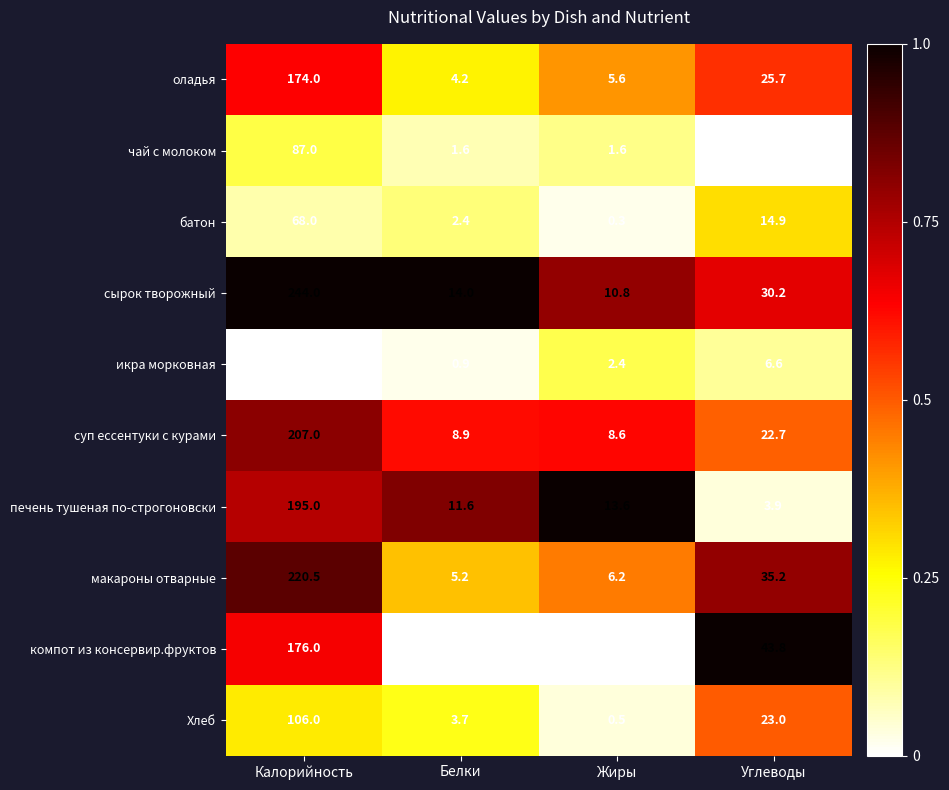

Which series has the largest range (max minus min)?

сырок творожный